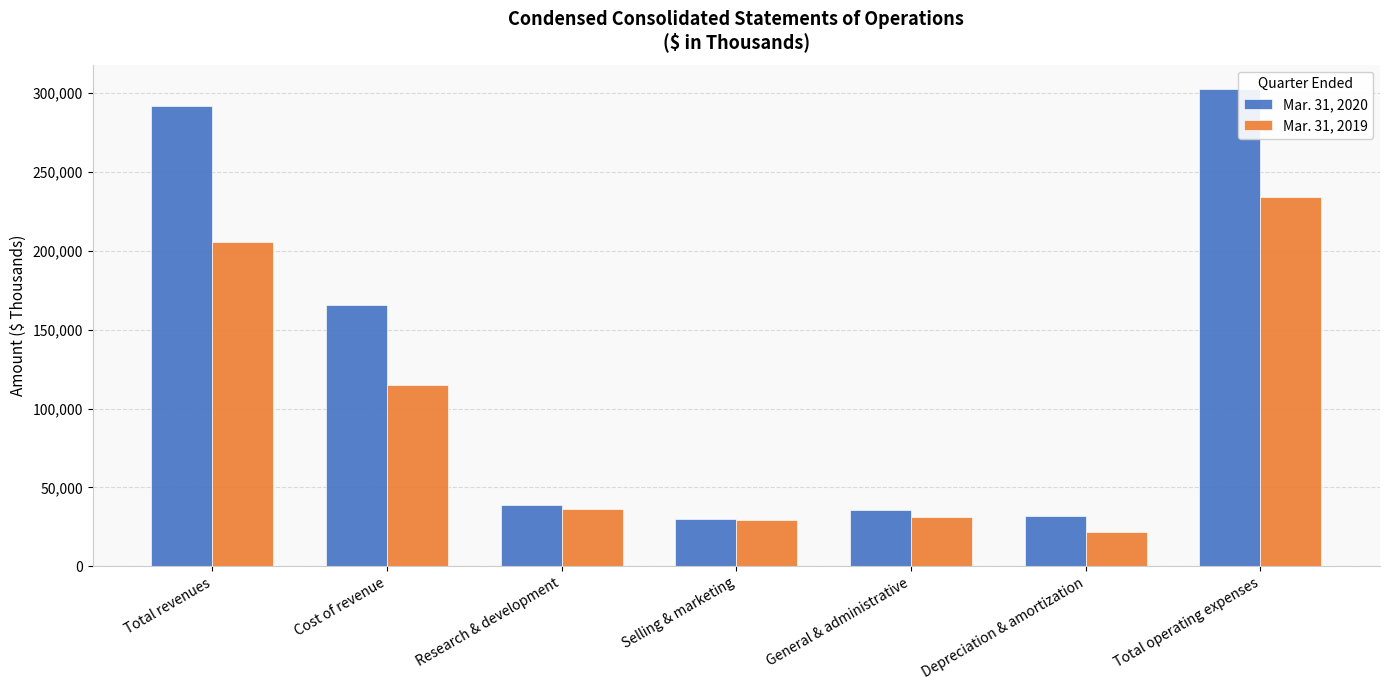

At how many categories does at least one series exceed 77753?

3